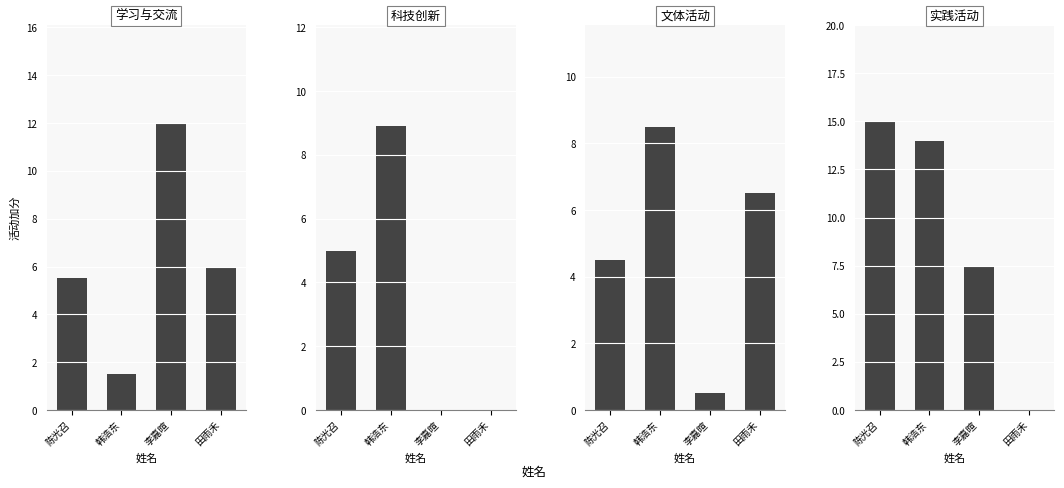

What is the spread (max minus min) of values at 田雨禾?

6.5